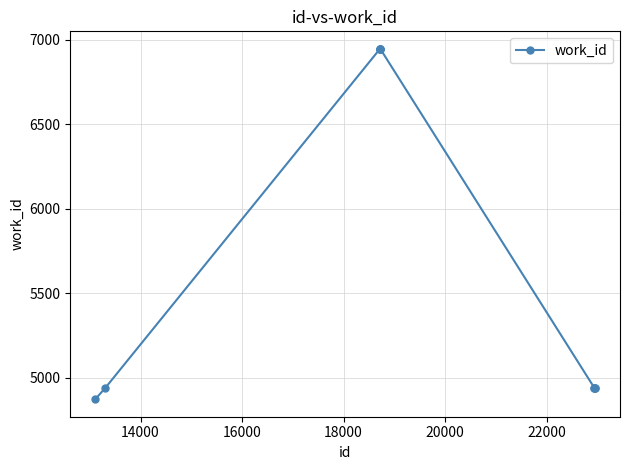

What is the value of the 7th point from the left?

4943